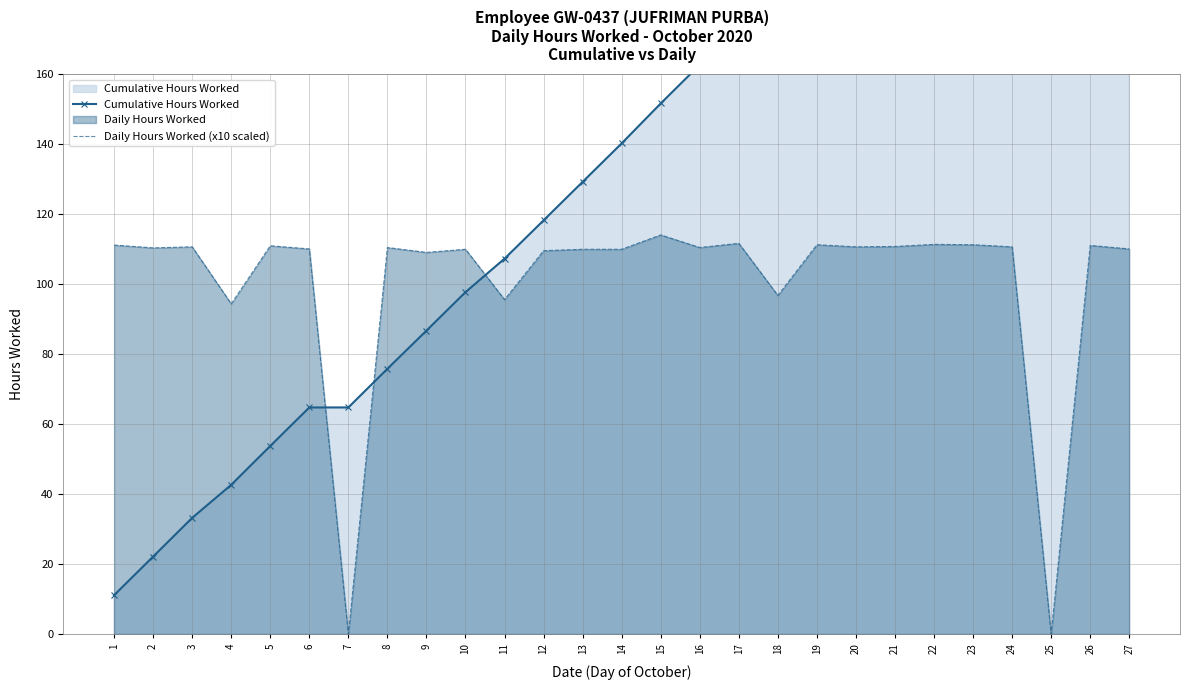

What is the average value of the Cumulative Hours Worked series?

142.2